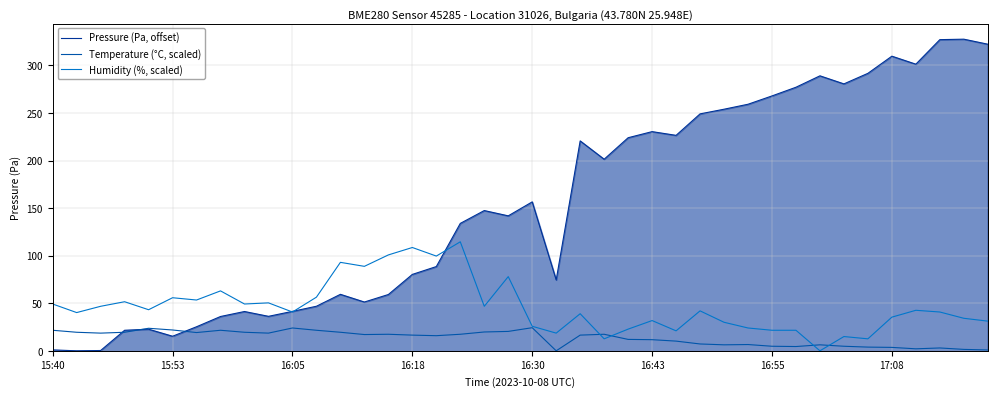

How many times do Pressure (Pa, offset) and Humidity (%, scaled) cross each other?

3